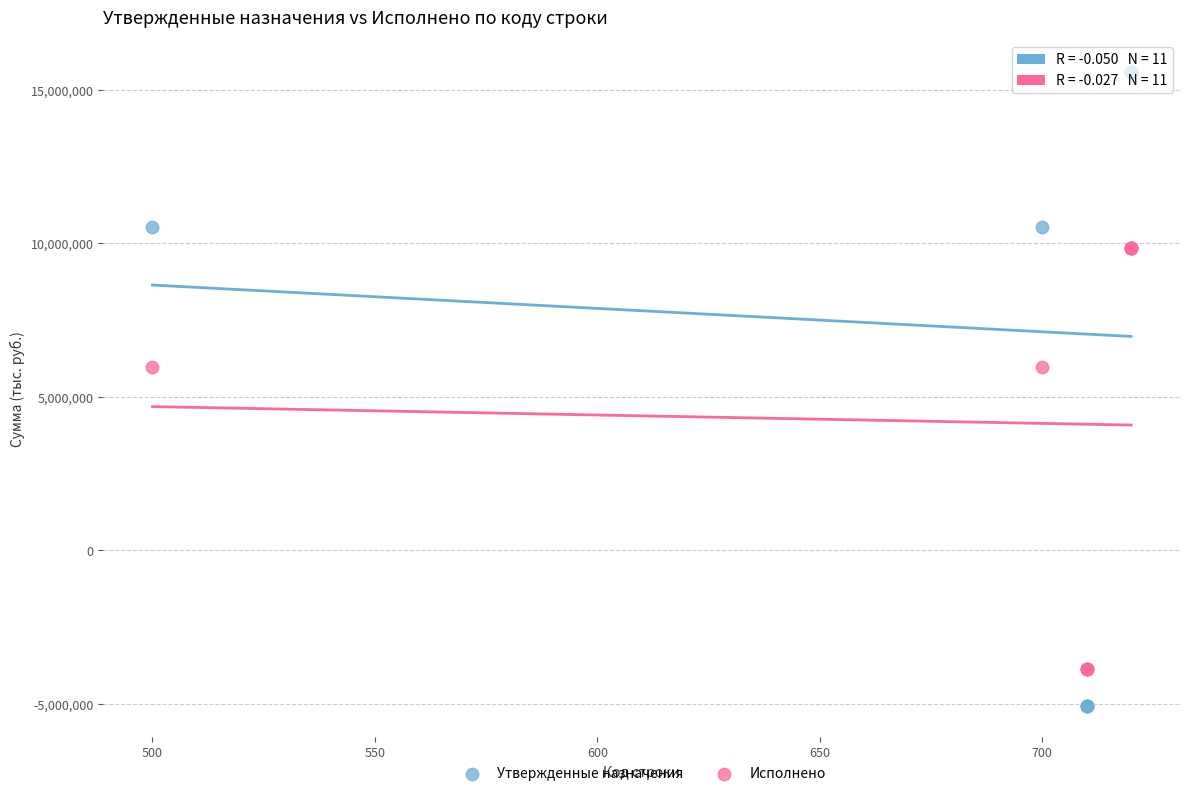

Which series has the largest Y range (max minus min)?

Утвержденные назначения